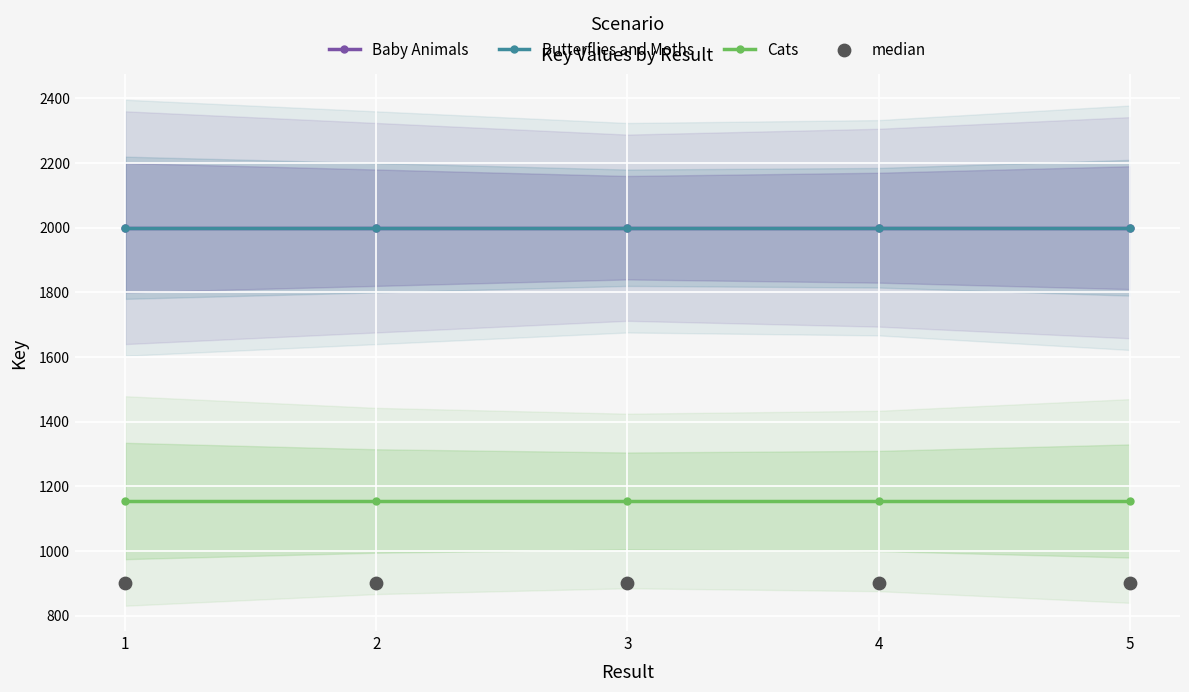

Which series has the largest total across all categories?

Baby Animals